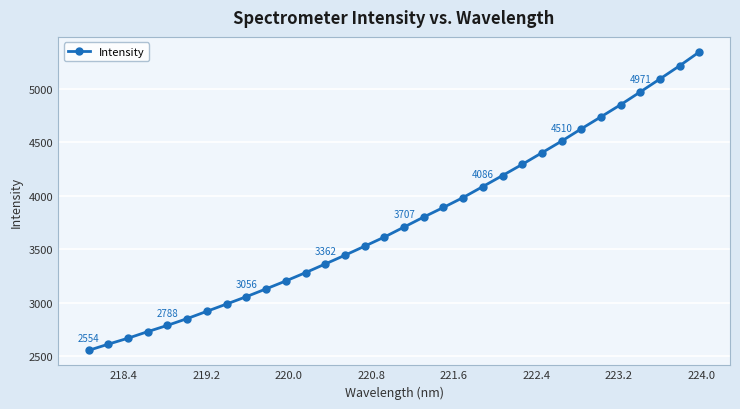

Count the number of values greater than 3707.

16